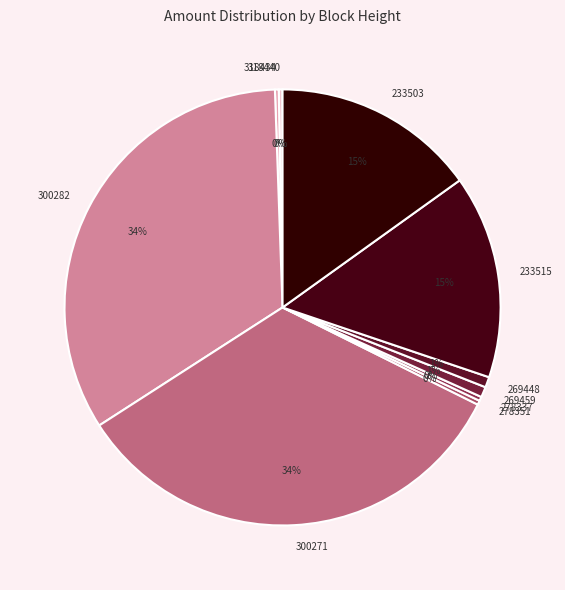

How many segments does this pie chart have?

10